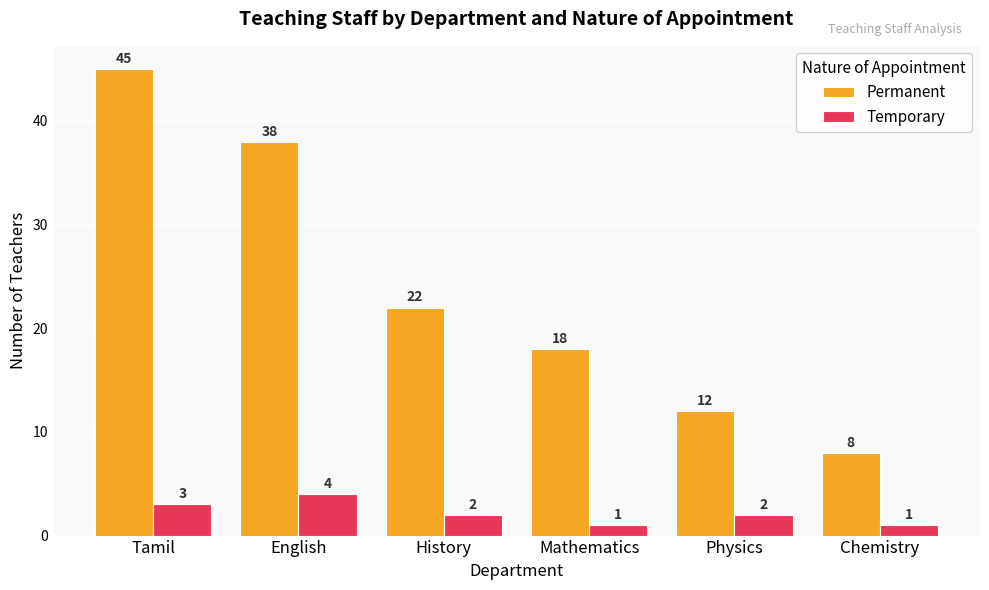

What is the spread (max minus min) of values at History?

20